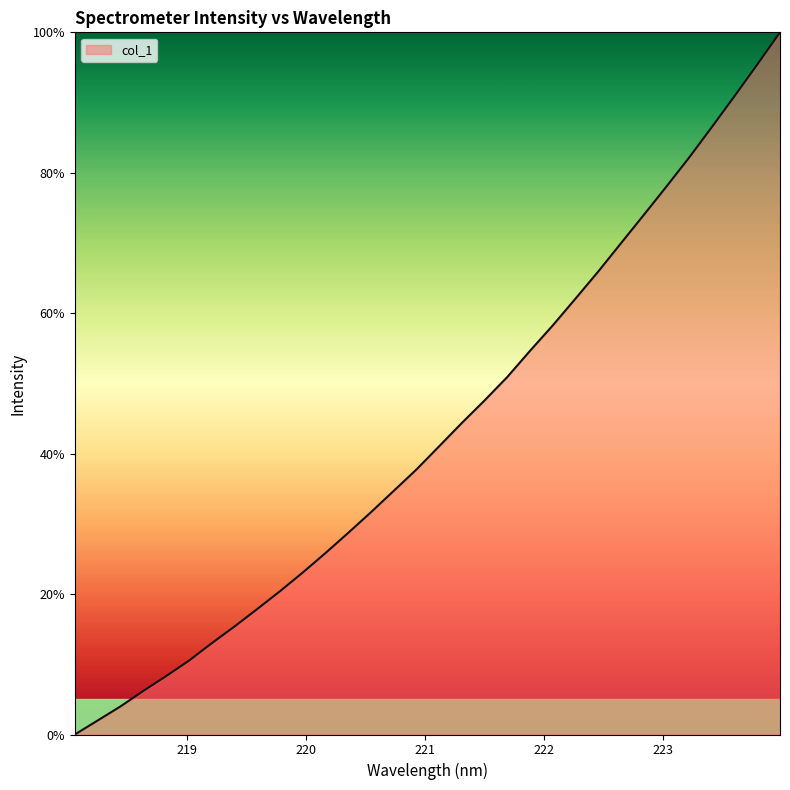

What is the maximum value shown in the chart?

100.0